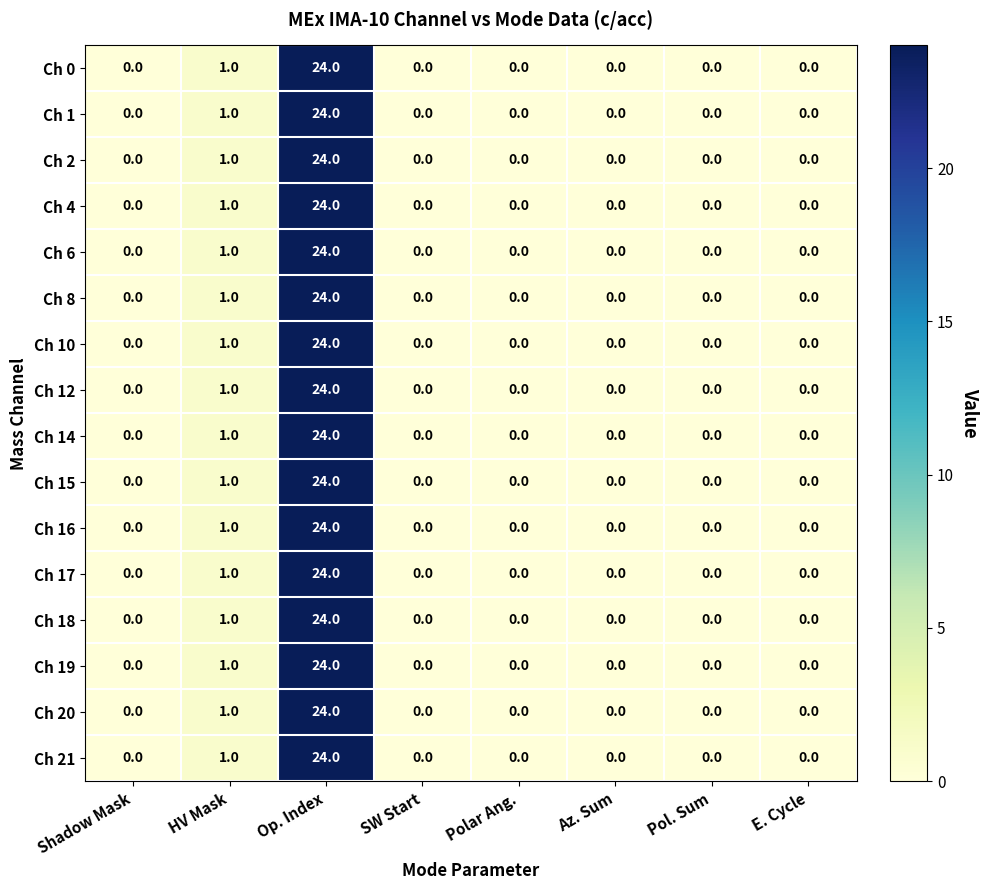

Is it true that Ch 10 equals -8 at Az. Sum?

False